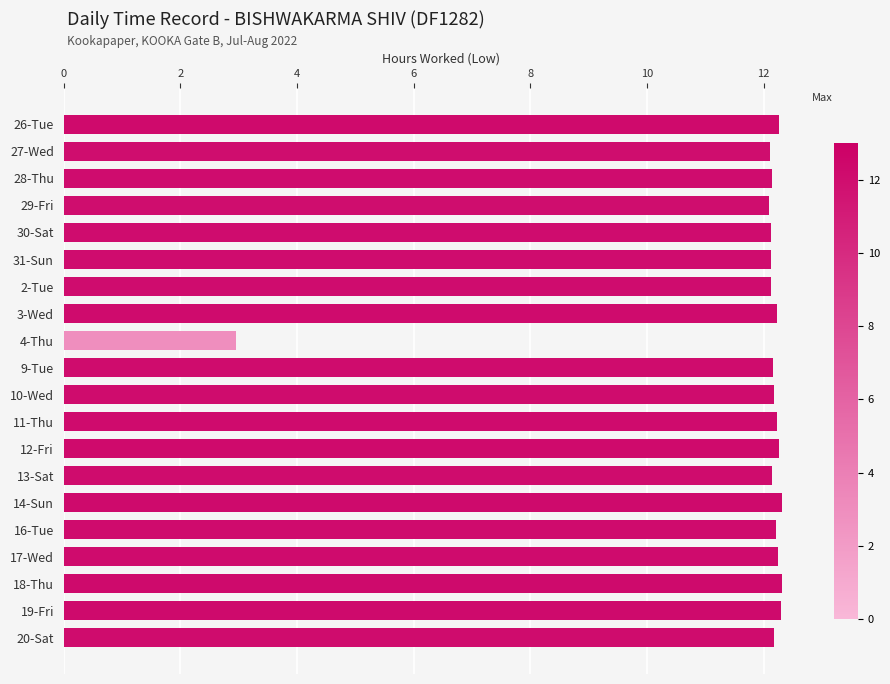

Is it true that the value at 16-Tue is 12.2?

True